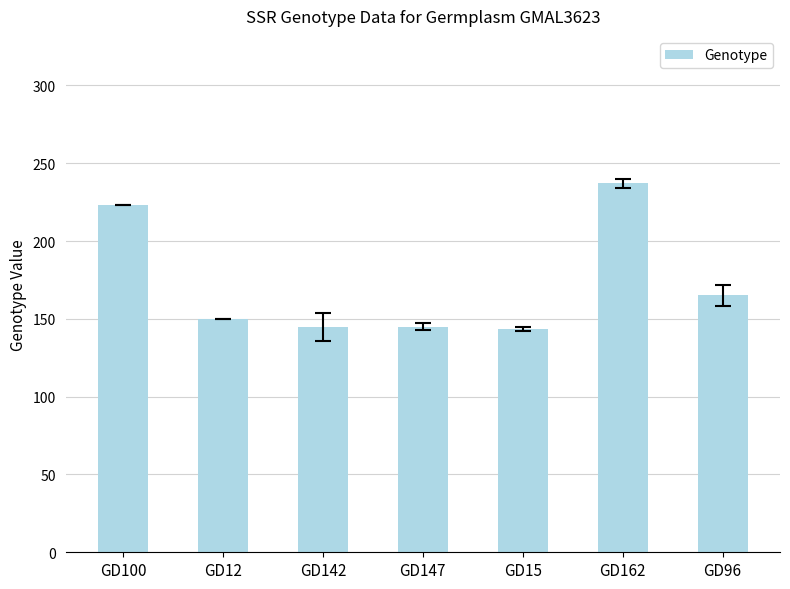

Approximately how many times larger is the value at GD15 compared to GD147?

1.0